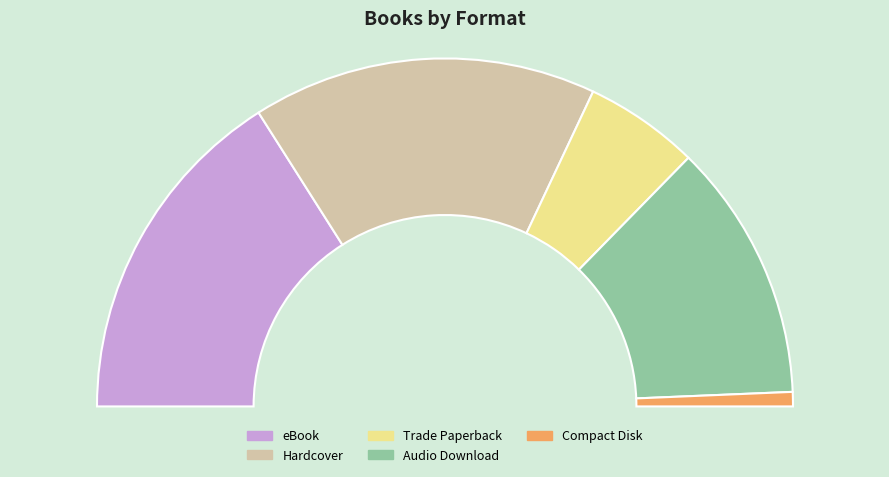

Do Trade Paperback and eBook together represent more than half of the pie?

No